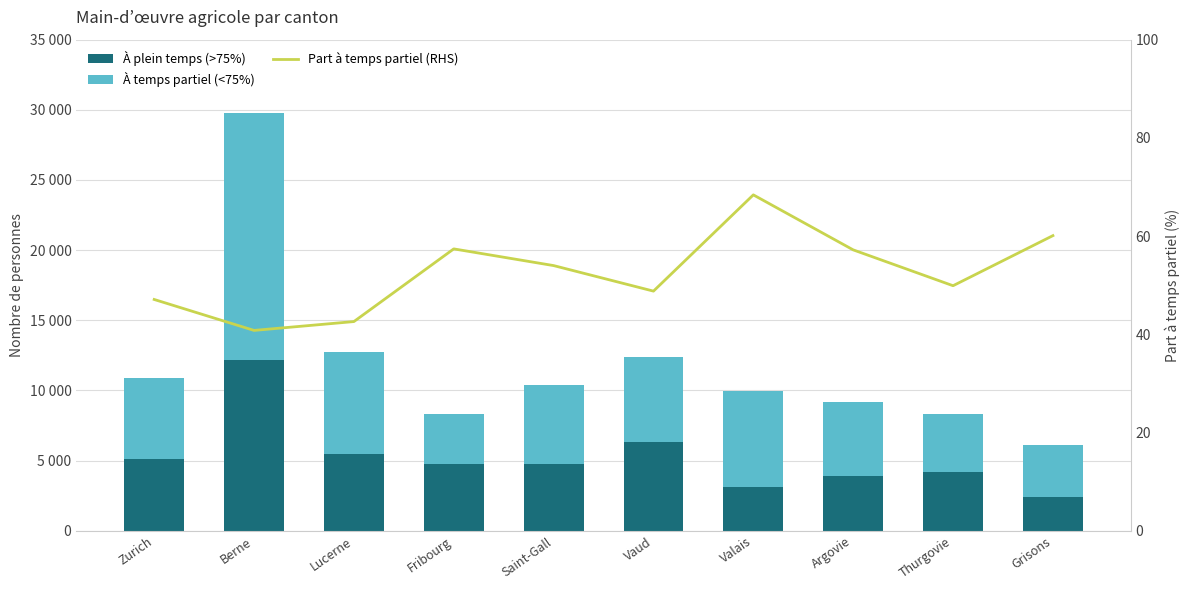

Reading right to left, list all the values displayed in this chart.

À plein temps (>75%): 2443.0	4164.0	3920.0	3147.0	6323.0	4792.0	4752.0	5439.0	12154.0	5107.0
À temps partiel (<75%): 3686.0	4145.0	5245.0	6818.0	6035.0	5620.0	3568.0	7330.0	17645.0	5749.0
Part à temps partiel (RHS): 60.1	49.9	57.2	68.4	48.8	54.0	57.4	42.6	40.8	47.1